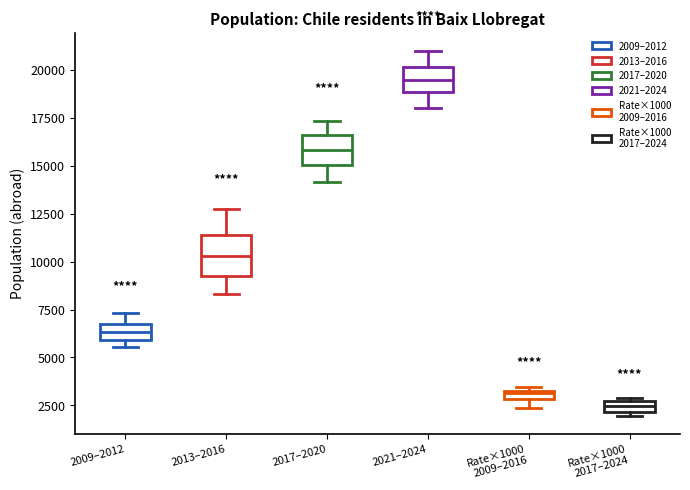

Where does the median line of the box for 2009–2012 sit on the y-axis? The values are not printed on the chart, so give them approximately, as read against the axis.

6500